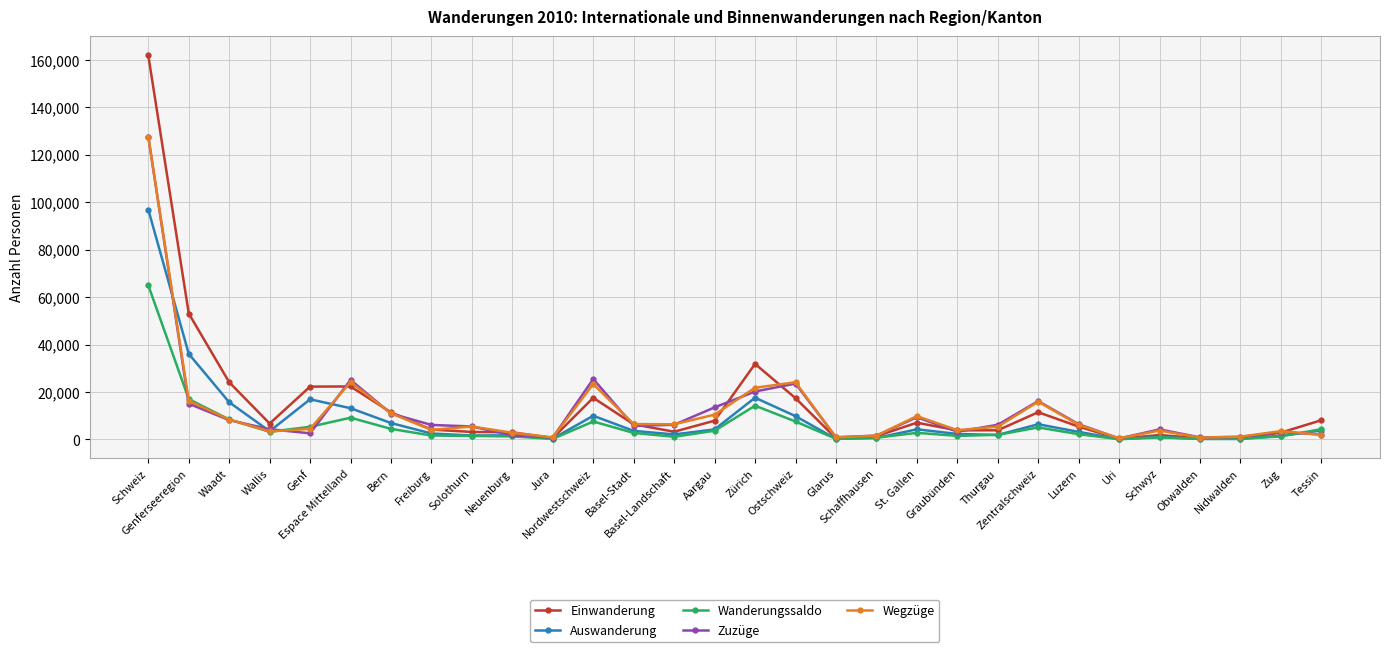

Where do Einwanderung and Zuzüge first cross each other?

Genf and Espace Mittelland